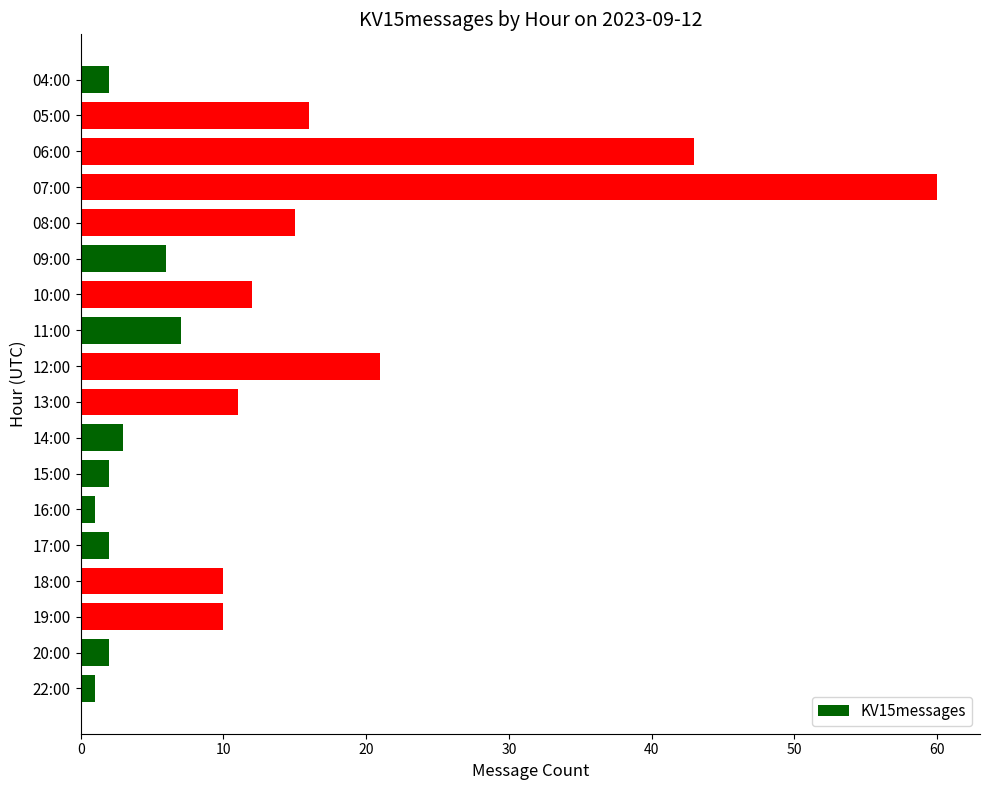

How many values are below 10?

9